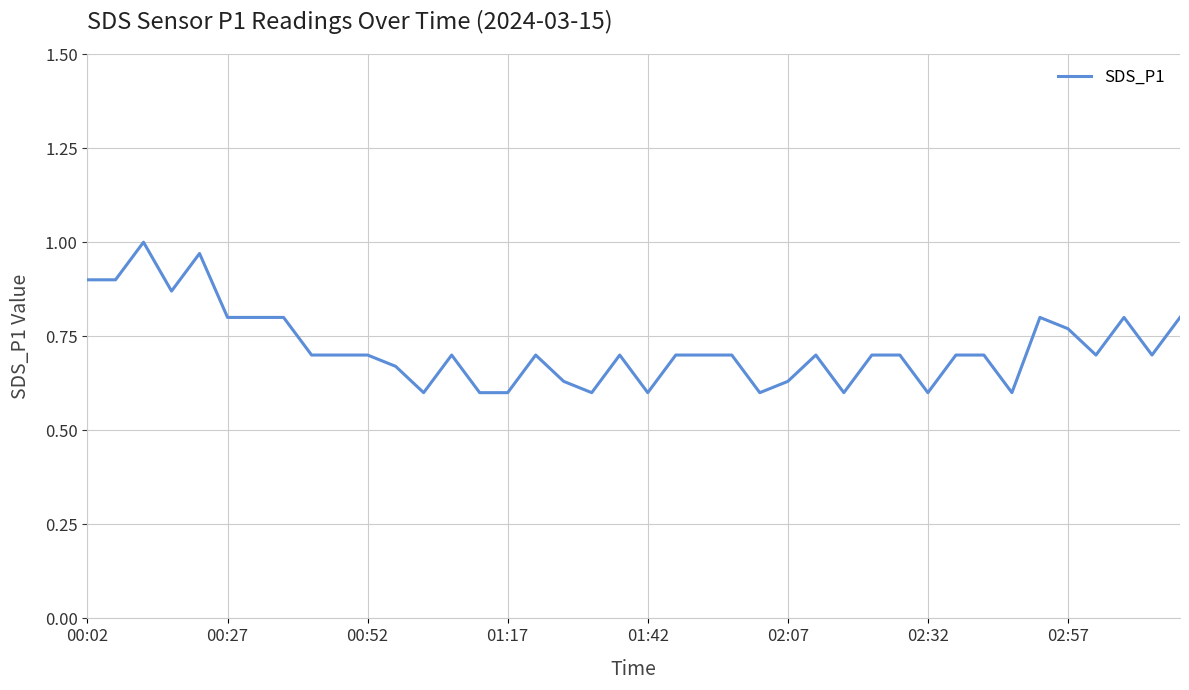

What is the difference between the maximum and minimum values?

0.4